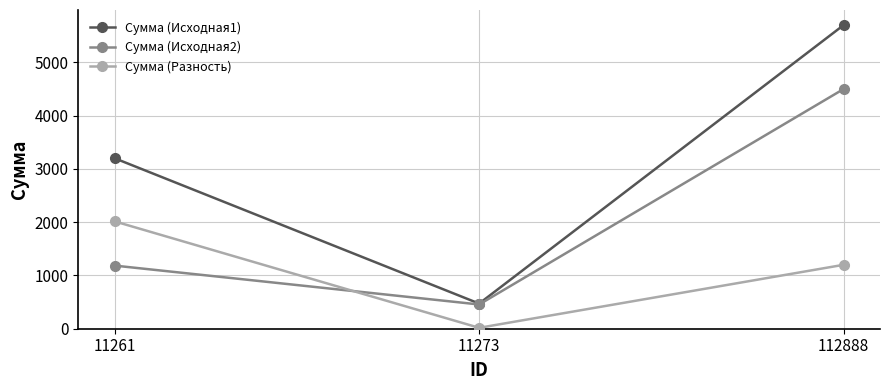

At 11261, list the series in order from smallest to largest.

Сумма (Исходная2), Сумма (Разность), Сумма (Исходная1)